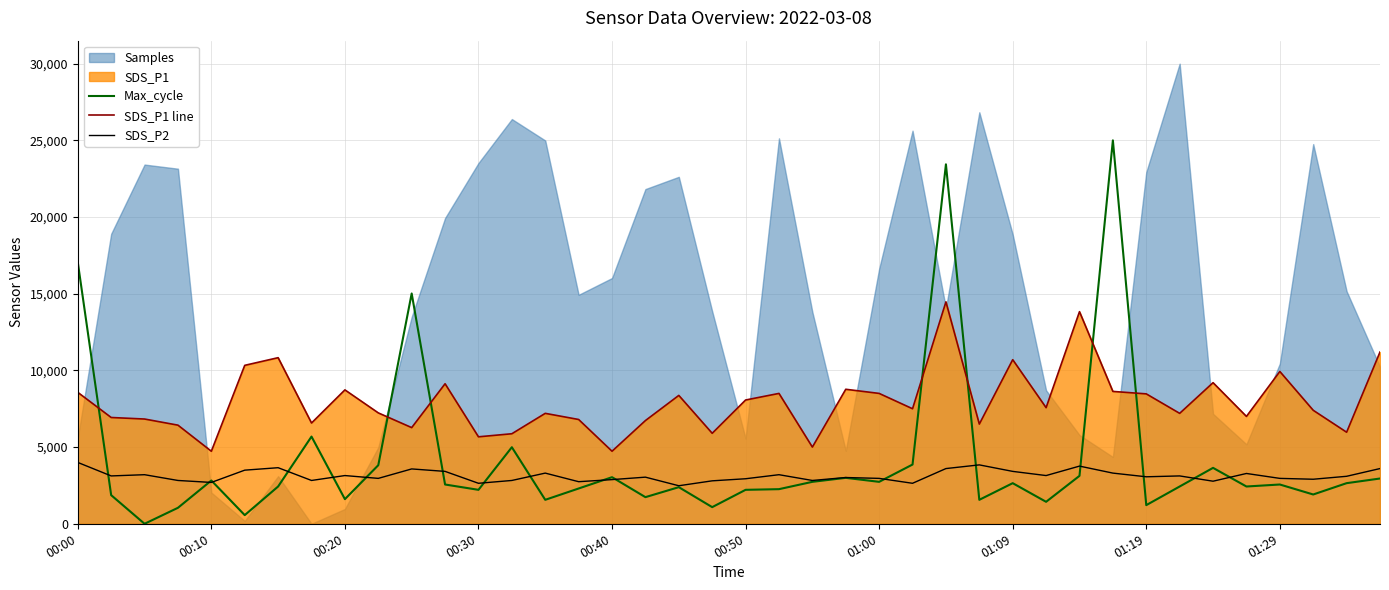

What is the average value of the Max_cycle series?

4189.5